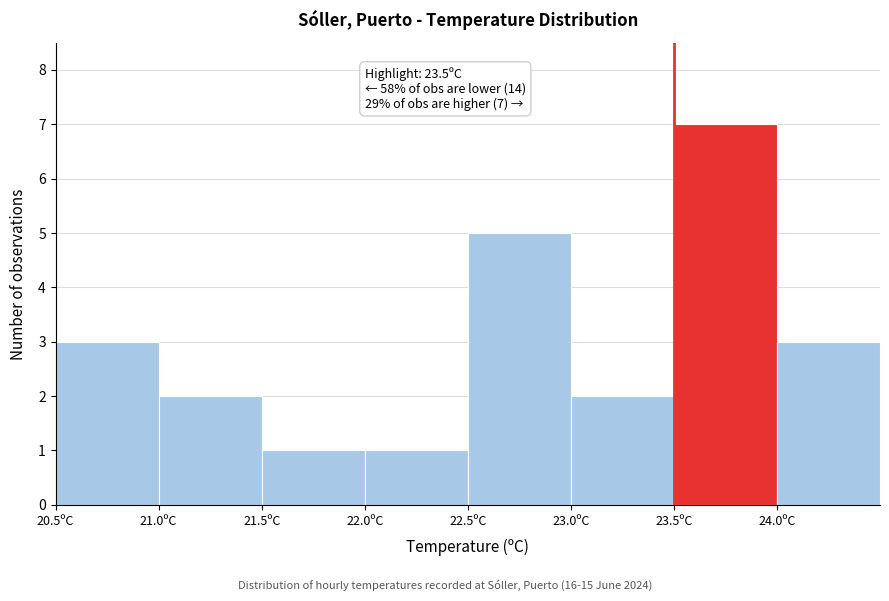

Which range on the x-axis has the tallest bar?

23.5 to 24.0